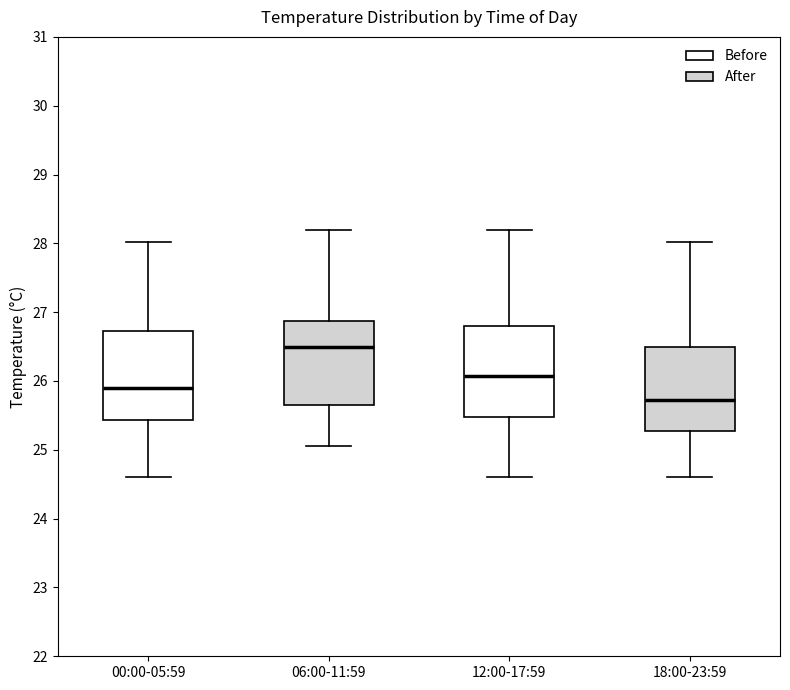

Reading left to right, read every box against the y-axis: the position of its median line, the range the box covers, and the ends of its whiskers. The values are not printed on the chart, so give them approximately, as read against the axis.

00:00-05:59: median 25.9, box 25.4 to 26.7, whiskers 24.6 to 28.0
06:00-11:59: median 26.5, box 25.7 to 26.9, whiskers 25.1 to 28.2
12:00-17:59: median 26.1, box 25.5 to 26.8, whiskers 24.6 to 28.2
18:00-23:59: median 25.7, box 25.3 to 26.5, whiskers 24.6 to 28.0